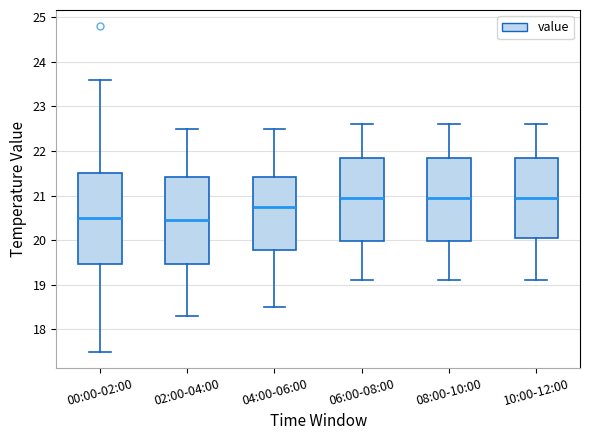

Where is the lower edge of the box for 00:00-02:00 on the y-axis? The values are not printed on the chart, so give them approximately, as read against the axis.

19.5